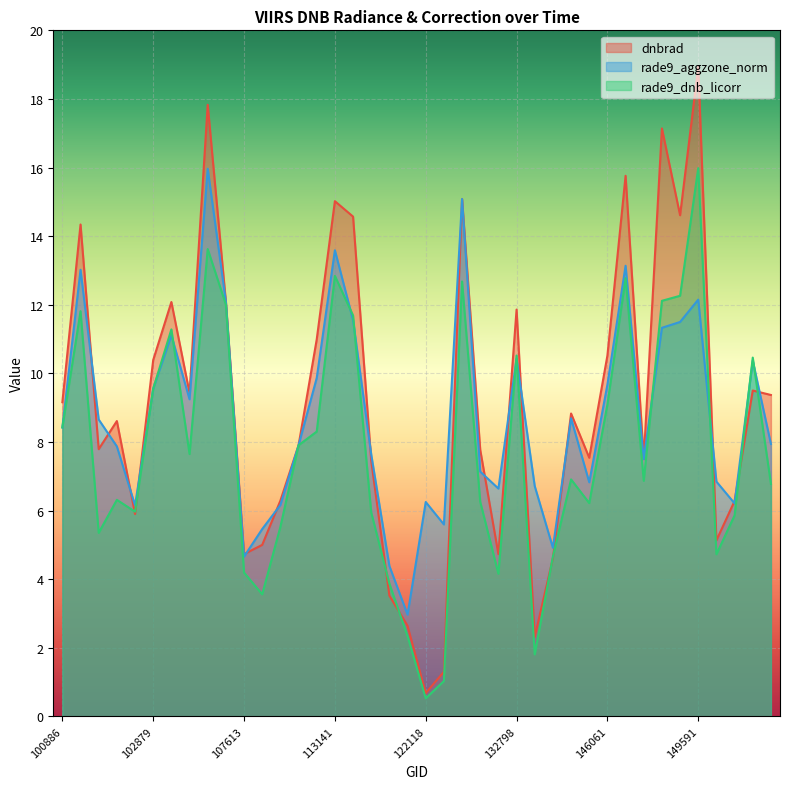

Rank the categories by rade9_aggzone_norm value from highest to lowest.

106518, 129680, 113141, 147790, 101395, 149591, 107440, 113477, 148812, 148398, 103364, 132798, 150161, 112799, 146061, 102879, 105968, 140194, 101518, 100886, 150533, 110253, 102022, 113828, 147979, 130826, 149787, 144085, 133159, 131365, 122118, 149974, 110078, 102759, 122129, 107782, 133533, 107613, 115348, 121771